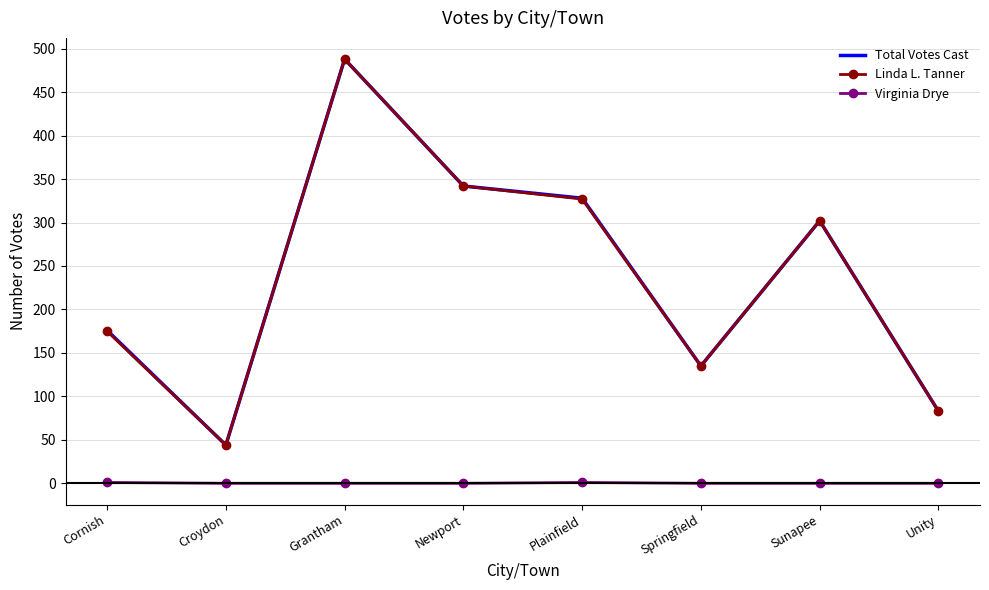

How many interior local peaks does the Virginia Drye series have?

1